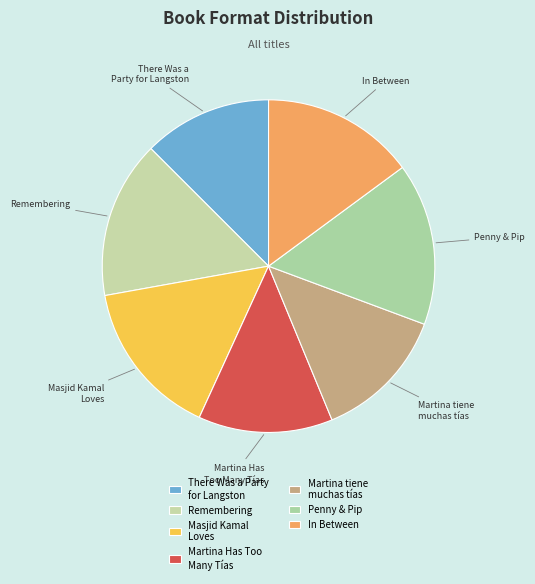

Is it true that Martina Has Too Many Tías is 25% of the pie?

False